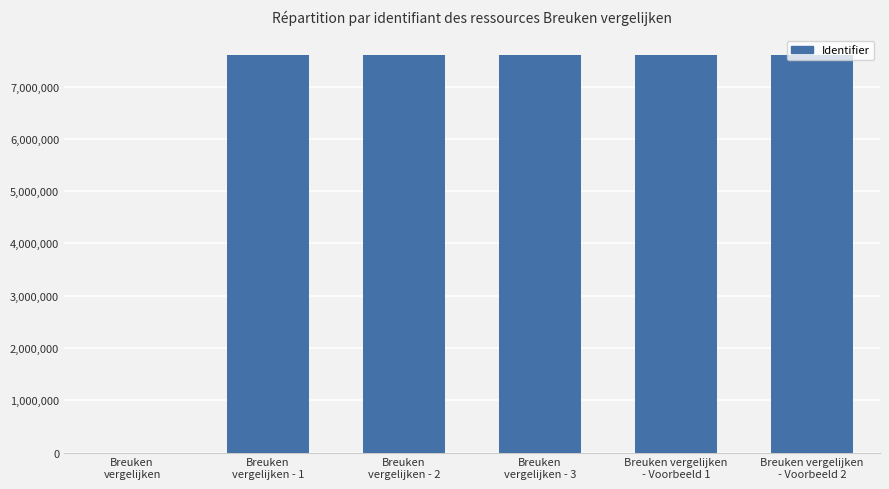

What is the greatest value displayed?

7600119